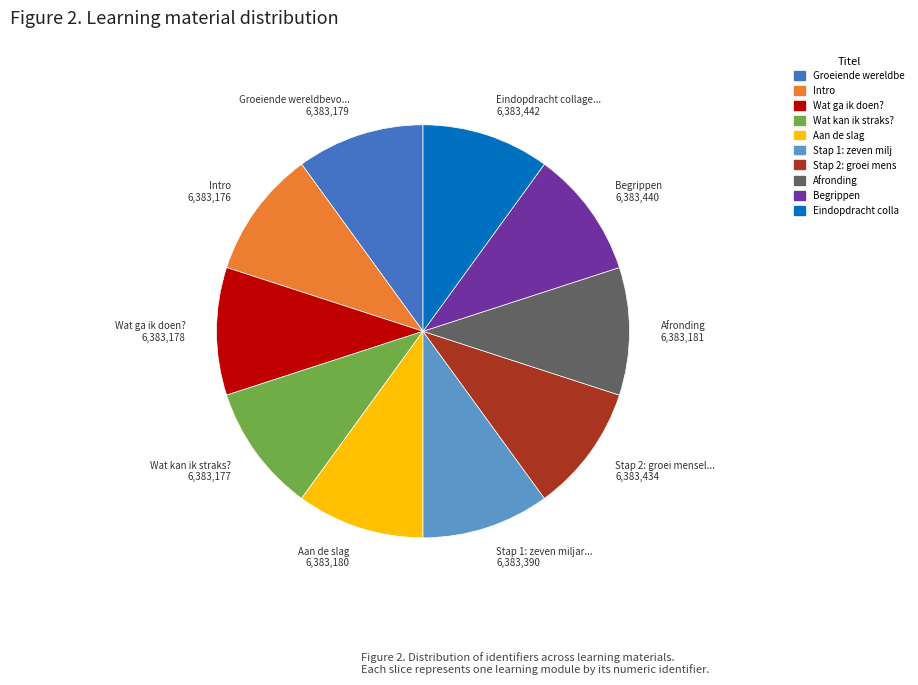

Count the number of slices in the pie.

10